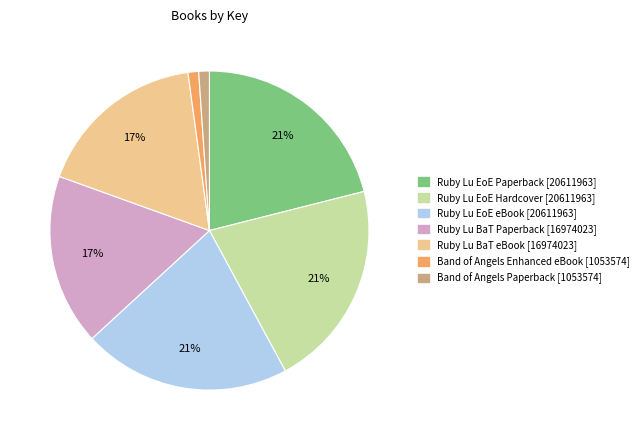

To the nearest percent, what is the average slice percentage?

14%